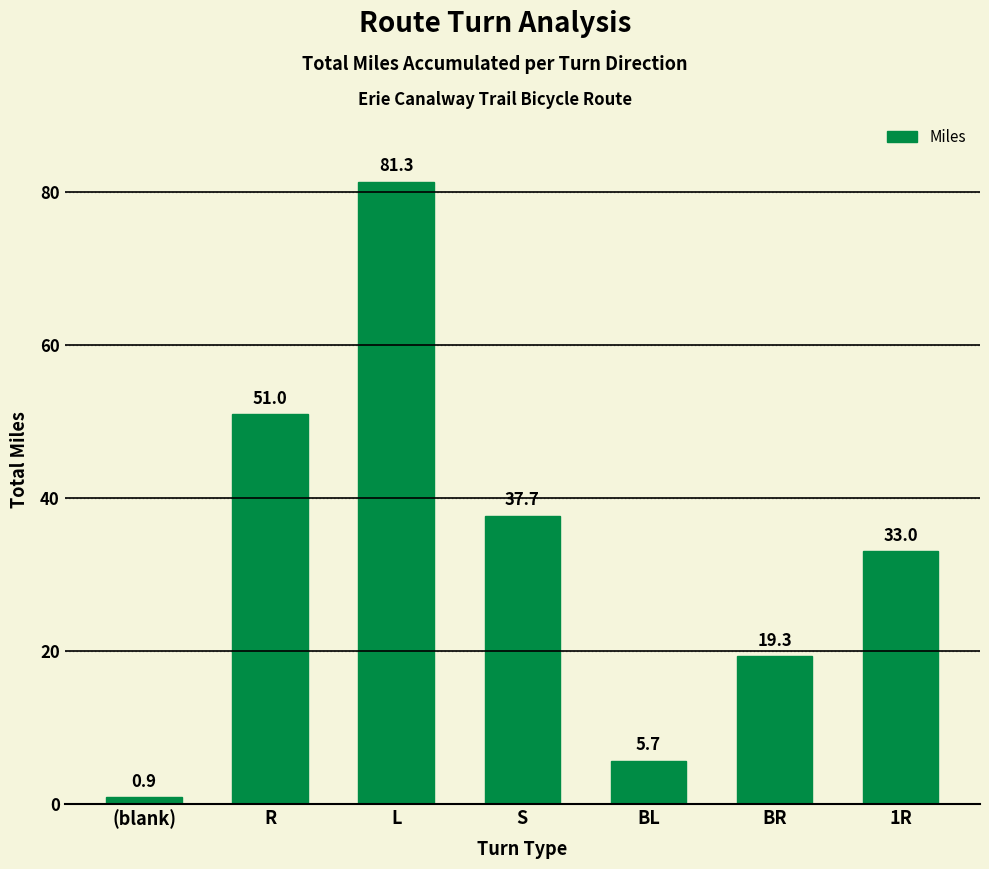

Rank the categories by value from lowest to highest.

(blank), BL, BR, 1R, S, R, L